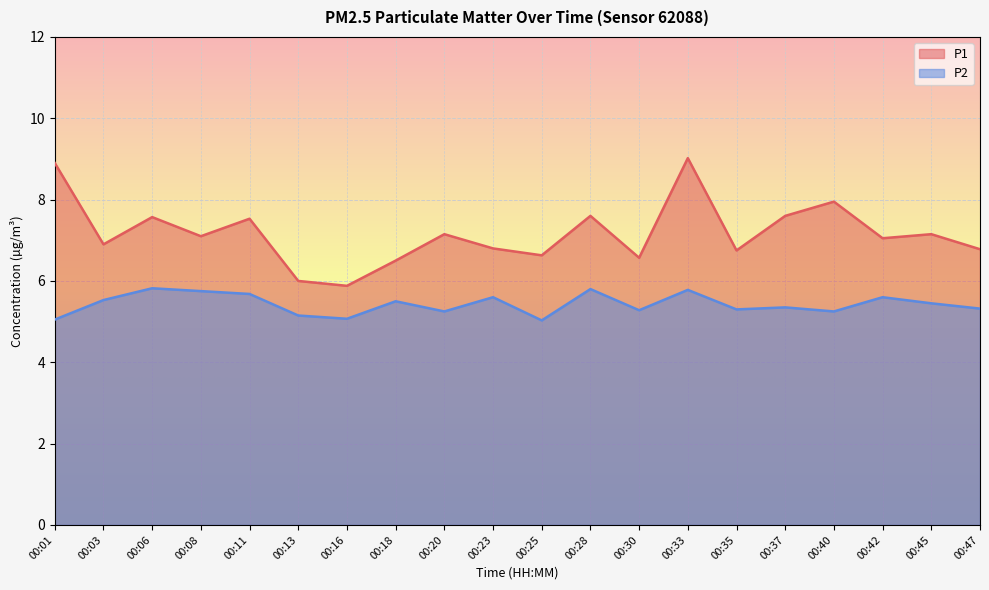

List the series in order of their overall mean, highest first.

P1, P2